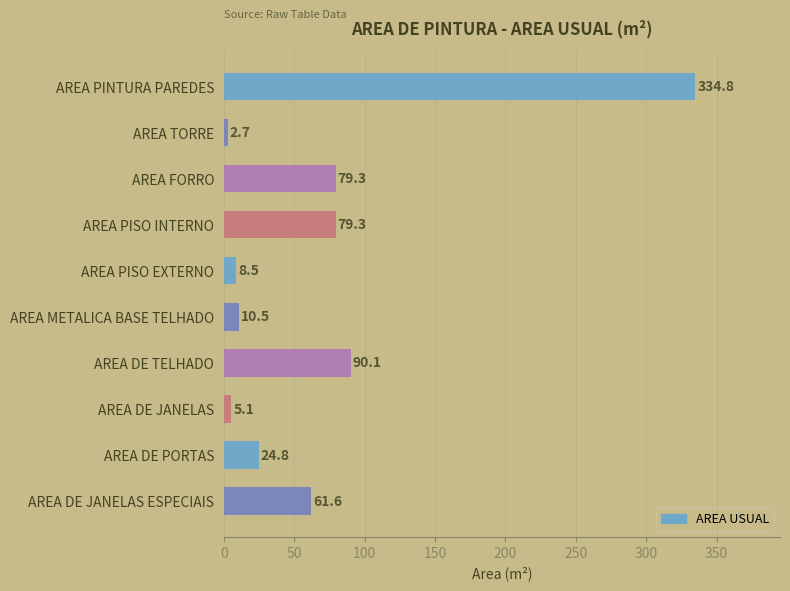

Is it true that the value at AREA DE PORTAS is 40.4?

False